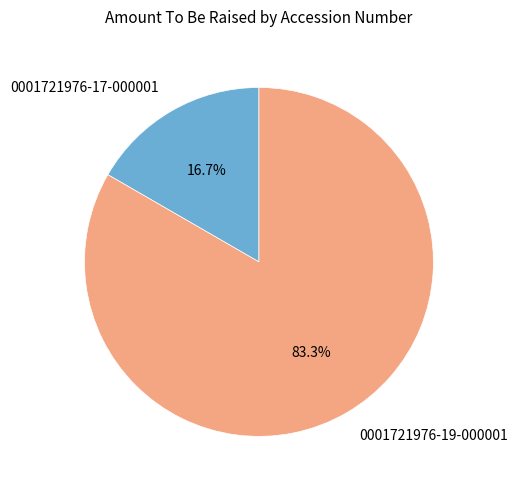

Is the sum of 0001721976-17-000001 and 0001721976-19-000001 greater than half?

Yes